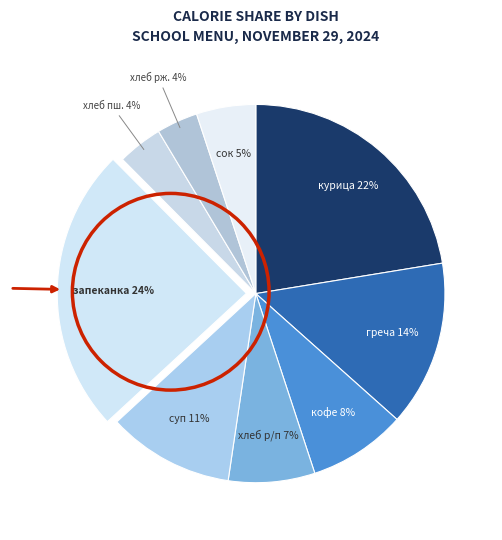

Do курица and хлеб р/п together represent more than half of the pie?

No